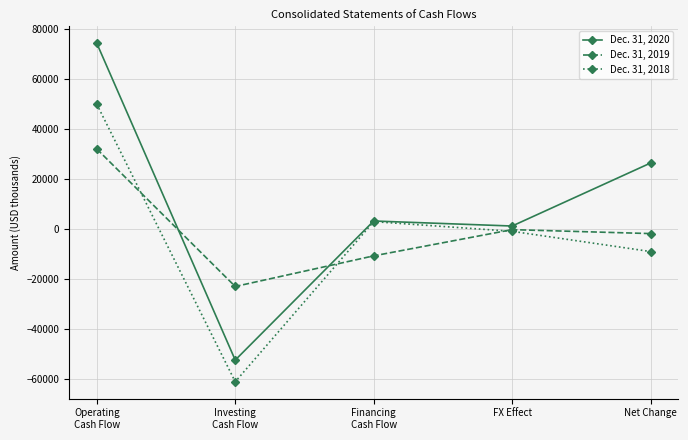

List the labels in order of Dec. 31, 2018 value, largest first.

Operating
Cash Flow, Financing
Cash Flow, FX Effect, Net Change, Investing
Cash Flow